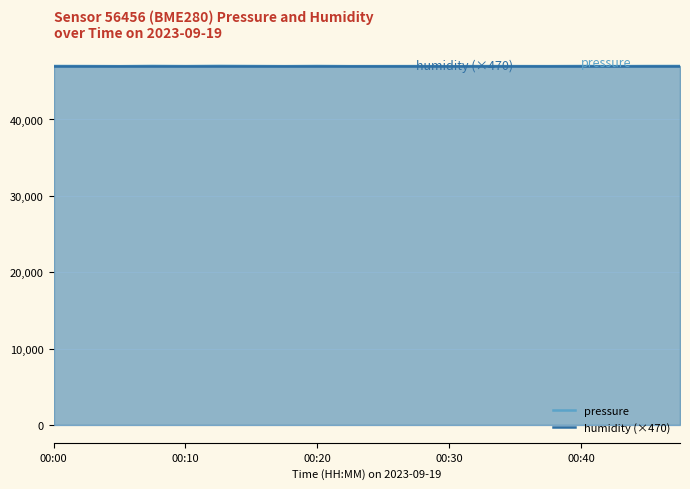

Reading left to right, transcribe all the data shown in this chart.

pressure: 47009.8	47001.7	46985.2	47018.1	46995.5	47024.2	47005.8	46987.3	47011.9	46987.3	46991.4	46995.5	46981.1	46999.6	46993.4	46989.3	47005.8	46987.3	47005.8	47009.8
humidity (×470): 47000.0	47000.0	47000.0	47000.0	47000.0	47000.0	47000.0	47000.0	47000.0	47000.0	47000.0	47000.0	47000.0	47000.0	47000.0	47000.0	47000.0	47000.0	47000.0	47000.0